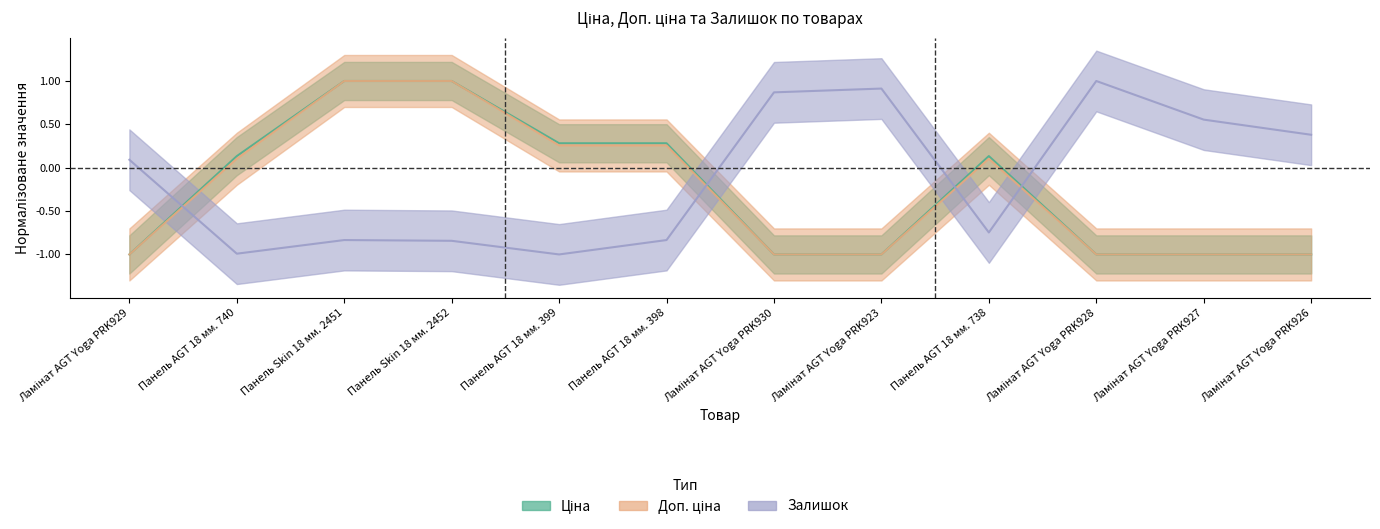

Reading left to right, extract all data points from this chart.

Ціна: Ламінат AGT Yoga PRK929=-1.0	Панель AGT 18 мм. 740=0.1	Панель Skin 18 мм. 2451=1.0	Панель Skin 18 мм. 2452=1.0	Панель AGT 18 мм. 399=0.3	Панель AGT 18 мм. 398=0.3	Ламінат AGT Yoga PRK930=-1.0	Ламінат AGT Yoga PRK923=-1.0	Панель AGT 18 мм. 738=0.1	Ламінат AGT Yoga PRK928=-1.0	Ламінат AGT Yoga PRK927=-1.0	Ламінат AGT Yoga PRK926=-1.0
Доп. ціна: Ламінат AGT Yoga PRK929=-1.0	Панель AGT 18 мм. 740=0.1	Панель Skin 18 мм. 2451=1.0	Панель Skin 18 мм. 2452=1.0	Панель AGT 18 мм. 399=0.3	Панель AGT 18 мм. 398=0.3	Ламінат AGT Yoga PRK930=-1.0	Ламінат AGT Yoga PRK923=-1.0	Панель AGT 18 мм. 738=0.1	Ламінат AGT Yoga PRK928=-1.0	Ламінат AGT Yoga PRK927=-1.0	Ламінат AGT Yoga PRK926=-1.0
Залишок: Ламінат AGT Yoga PRK929=0.1	Панель AGT 18 мм. 740=-1.0	Панель Skin 18 мм. 2451=-0.8	Панель Skin 18 мм. 2452=-0.8	Панель AGT 18 мм. 399=-1.0	Панель AGT 18 мм. 398=-0.8	Ламінат AGT Yoga PRK930=0.9	Ламінат AGT Yoga PRK923=0.9	Панель AGT 18 мм. 738=-0.7	Ламінат AGT Yoga PRK928=1.0	Ламінат AGT Yoga PRK927=0.6	Ламінат AGT Yoga PRK926=0.4